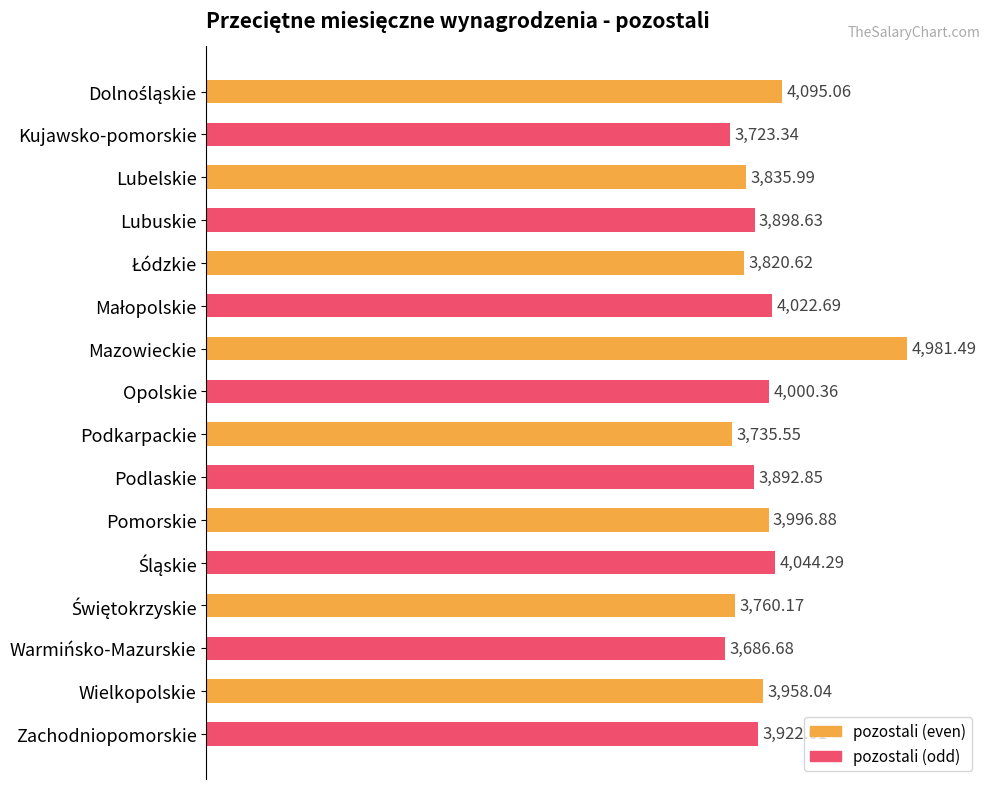

At which category does the chart reach its minimum across all series?

Warmińsko-Mazurskie